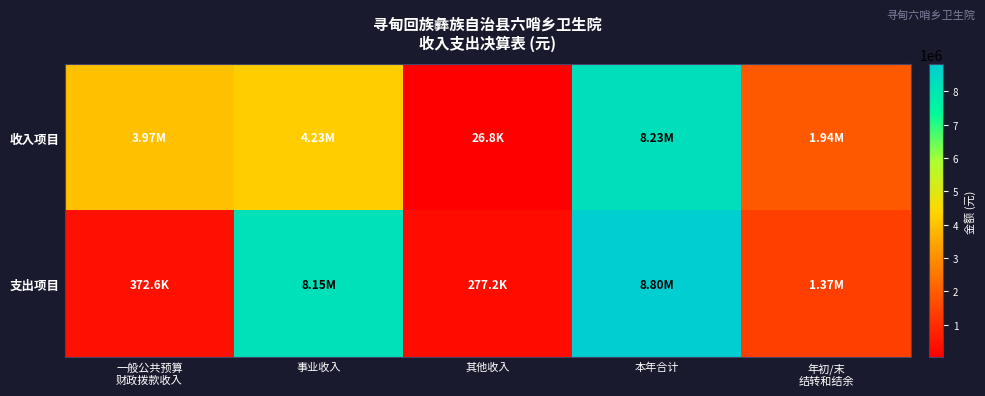

List the series in order of their peak value, highest first.

支出项目, 收入项目